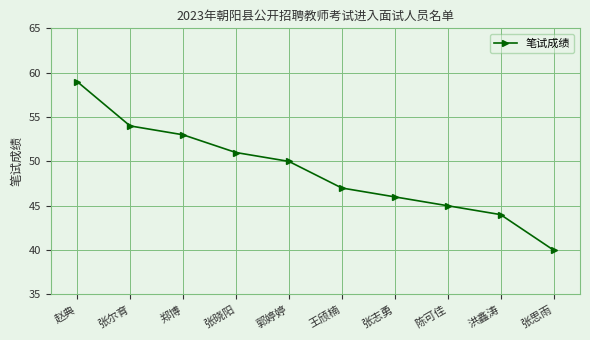

What is the ratio of the value at 张思雨 to the value at 郭婷婷?

0.8